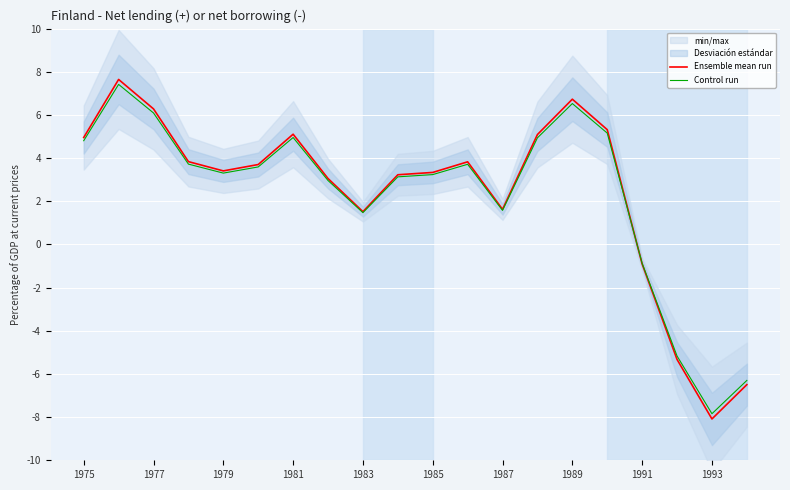

What position from the left is 1975?

1